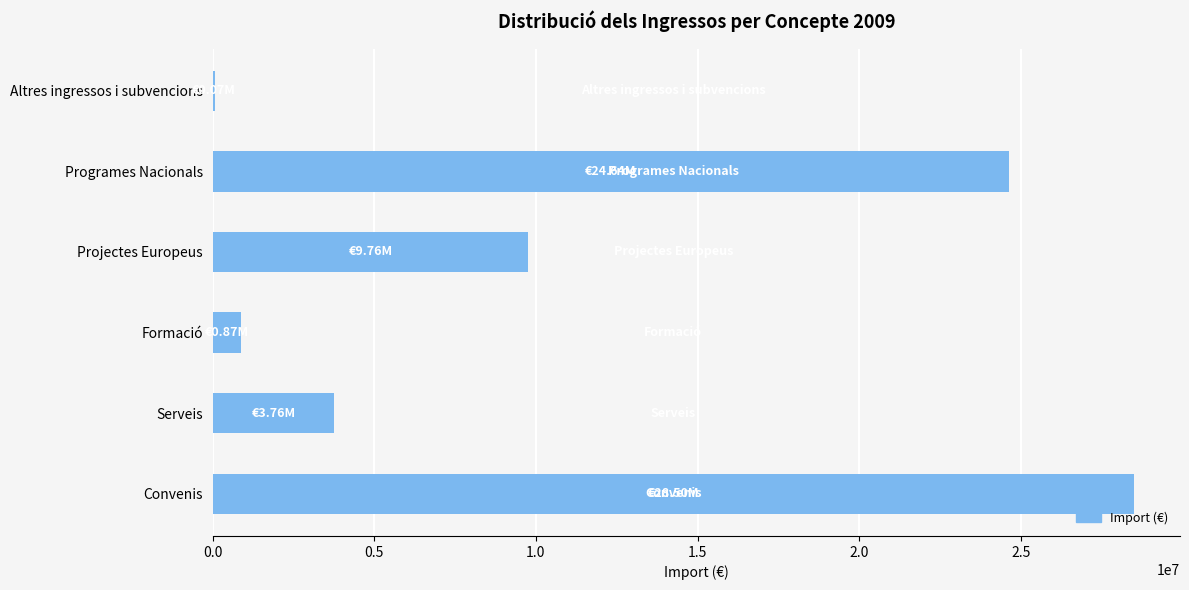

Are the bars horizontal?

Yes